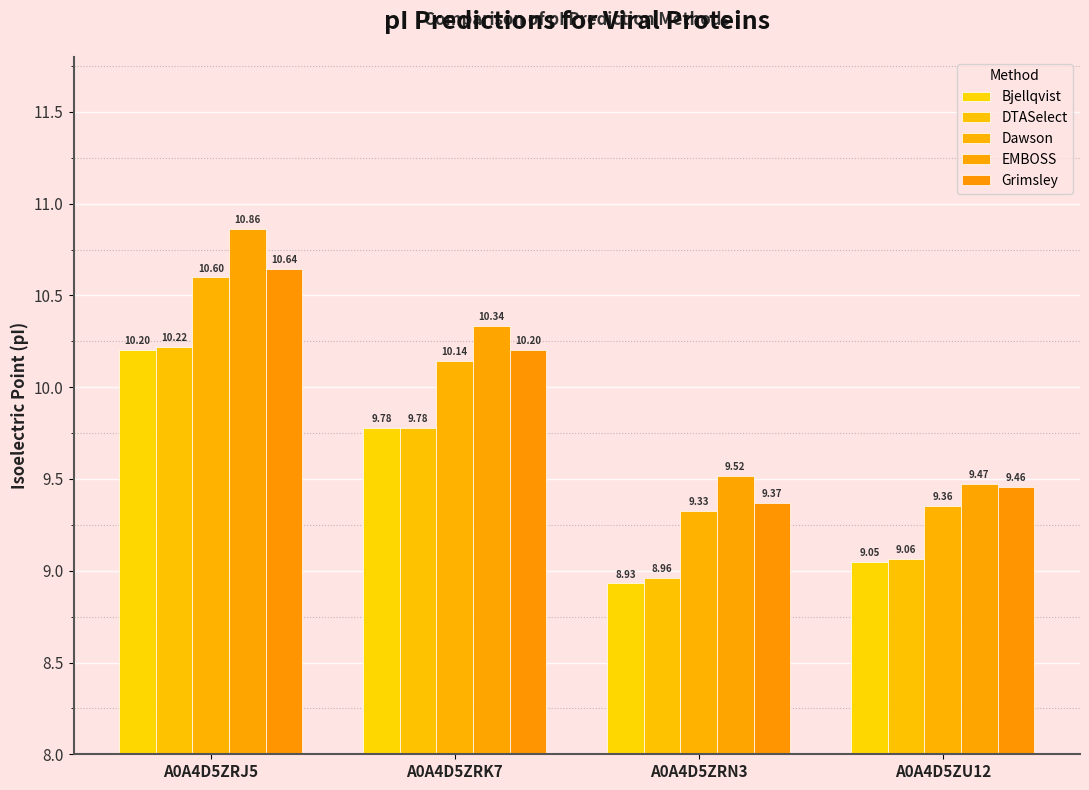

What position from the right is A0A4D5ZRN3?

2